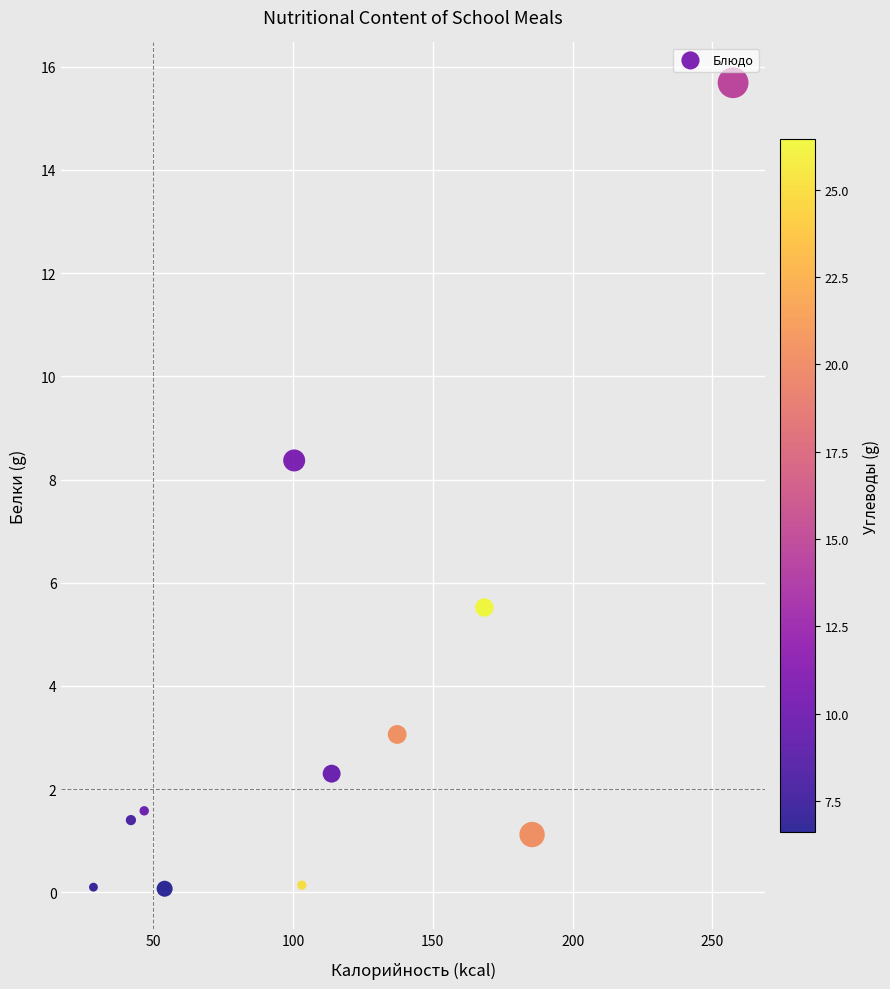

What is the range of Y values (max minus min)?

15.6